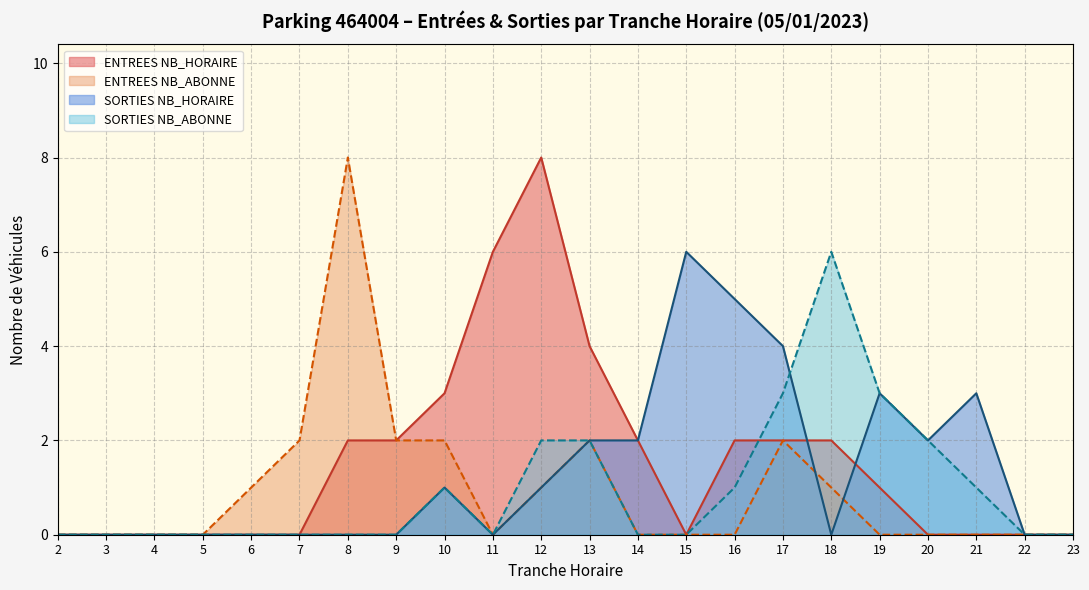

Does the chart display data point markers on the line(s)?

No